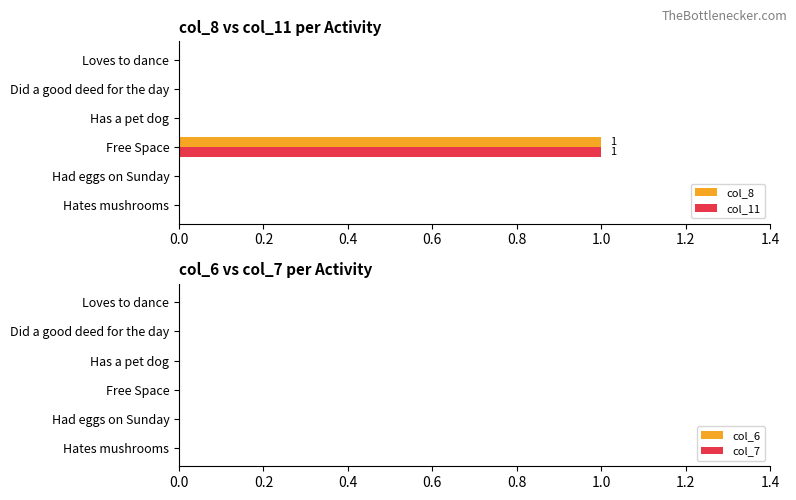

Which category has the highest value in the col_11 series?

Free Space